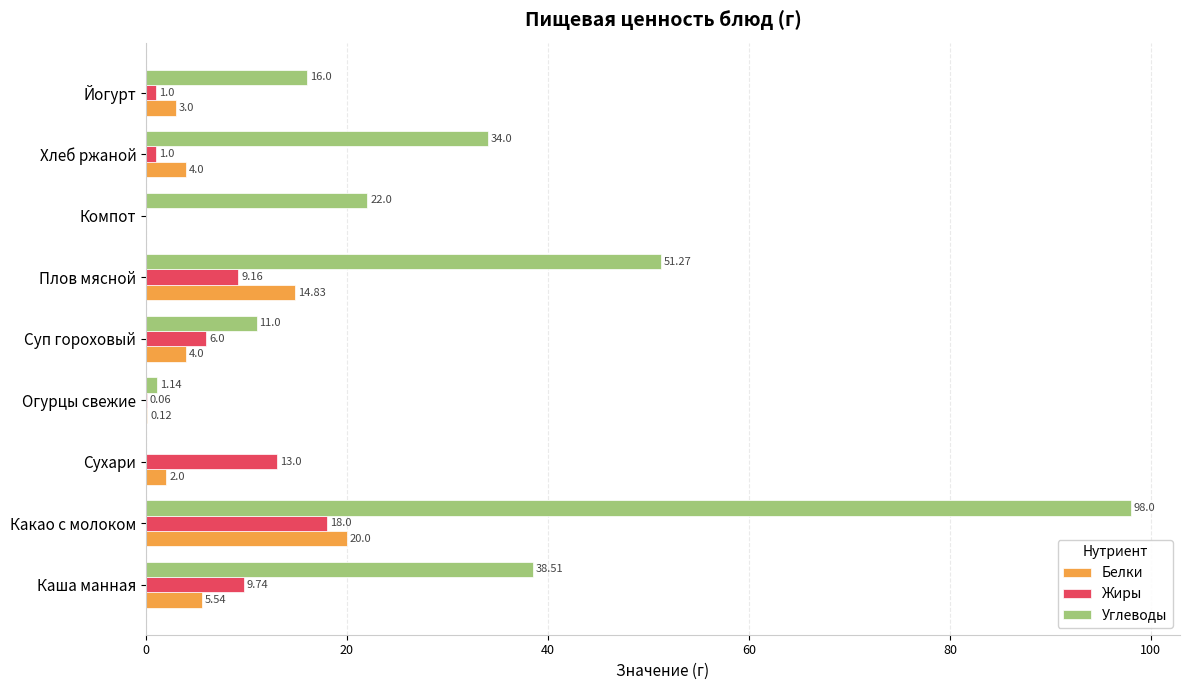

What is the sum of the Белки values at Йогурт and Суп гороховый?

7.0